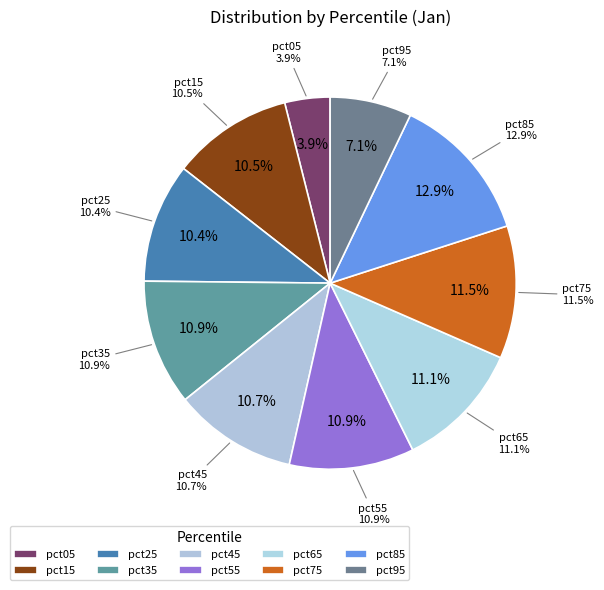

Count the number of slices in the pie.

10